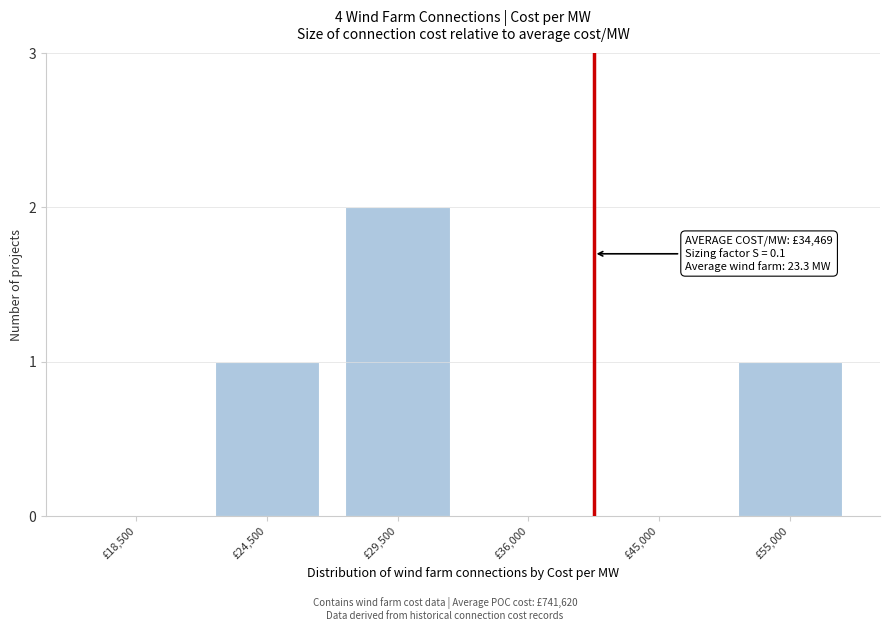

Reading right to left, list all the values displayed in this chart.

£55,000=1	£45,000=0	£36,000=0	£29,500=2	£24,500=1	£18,500=0